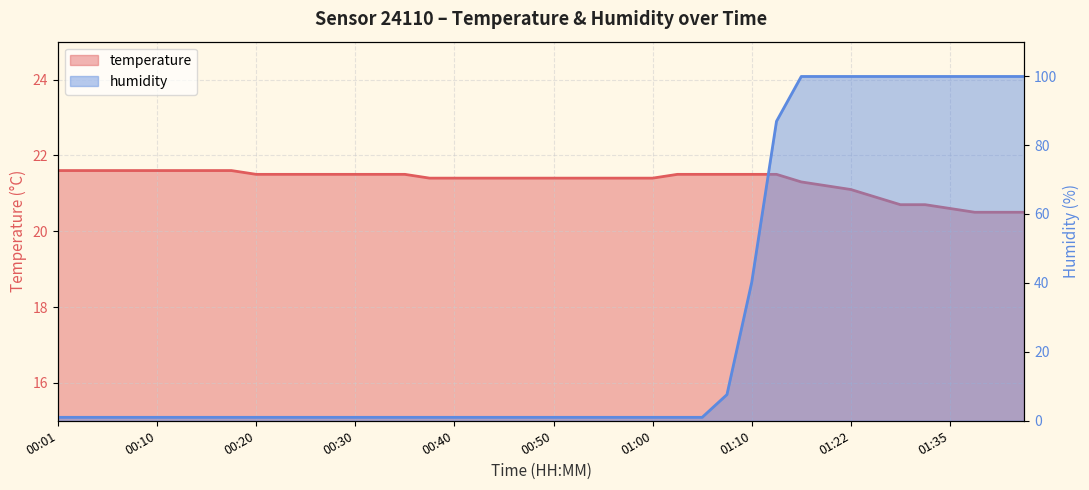

What is the label of the 39th point from the left?

01:39